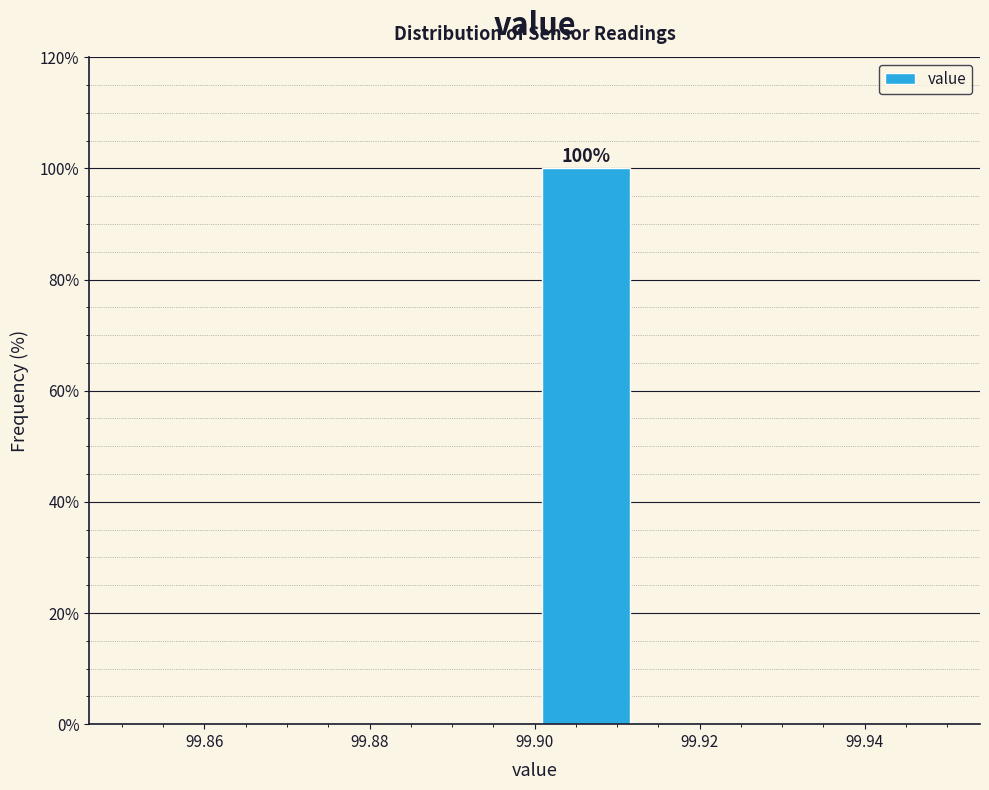

Which range on the x-axis has the tallest bar?

99.900 to 99.912